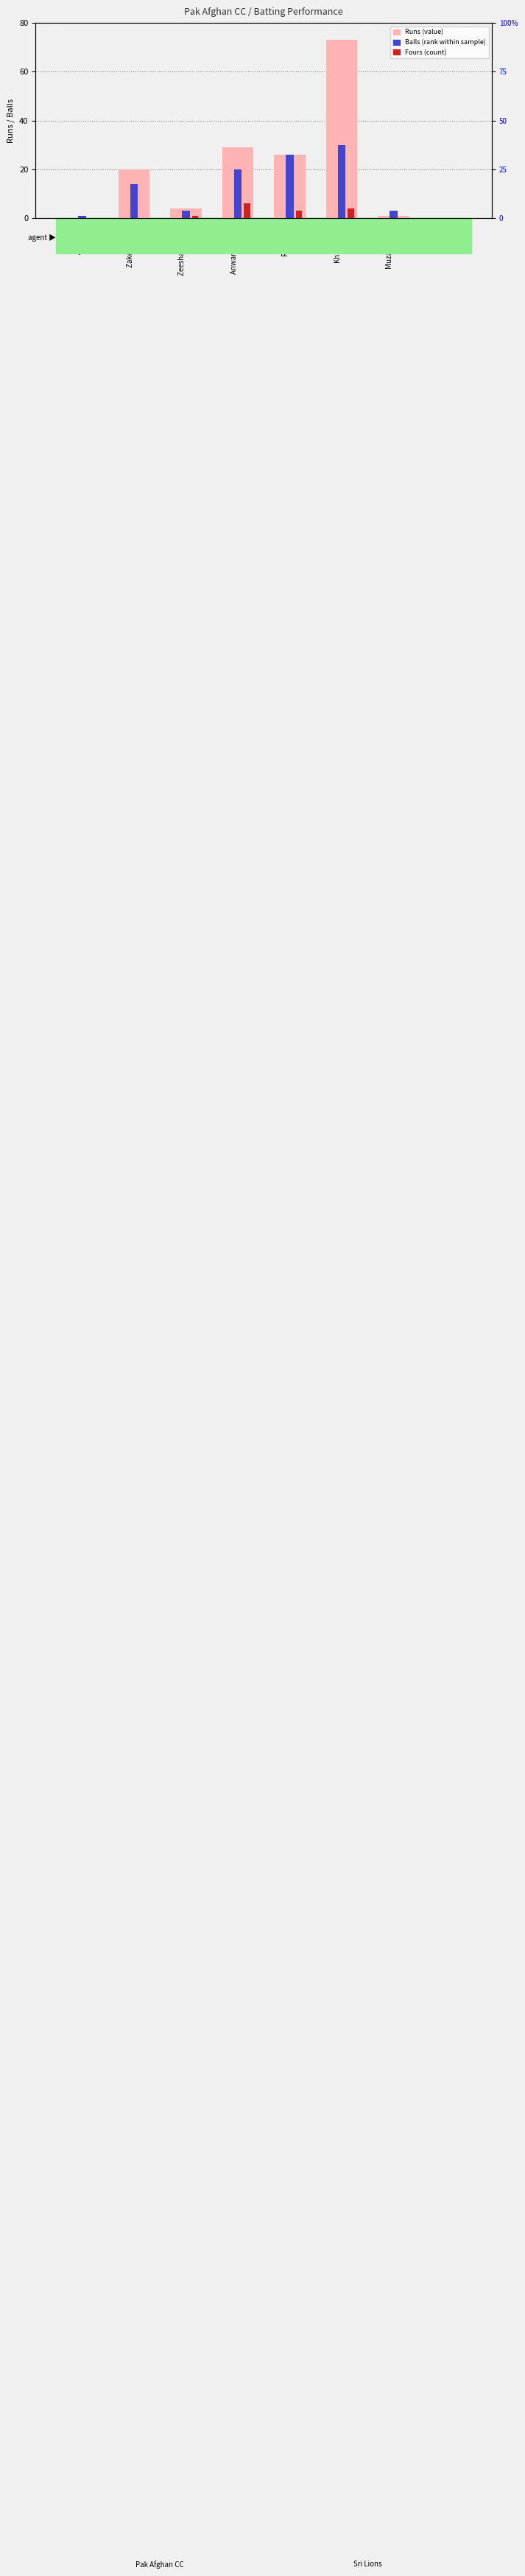

Does the chart contain stacked bars?

No